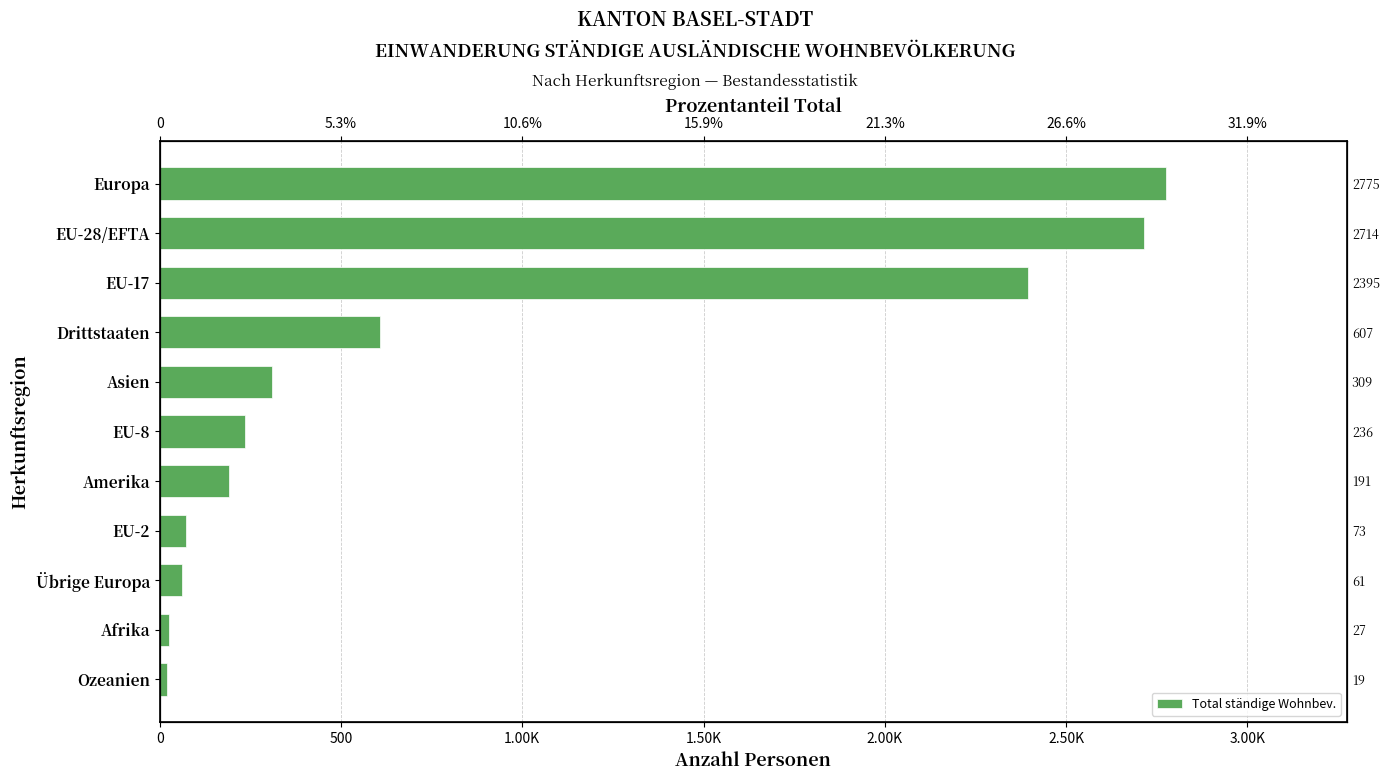

What is the difference between the maximum and minimum values?

2756